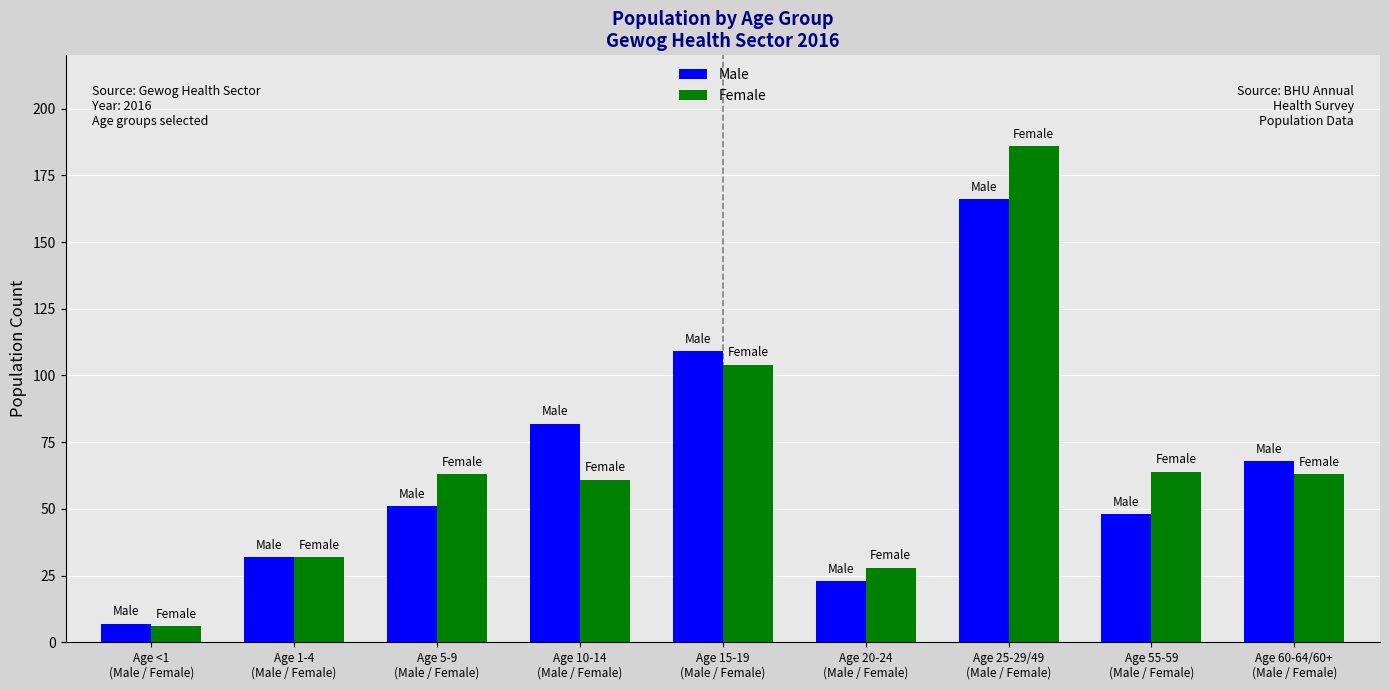

Is it true that Female equals 61 at Age 10-14
(Male / Female)?

True